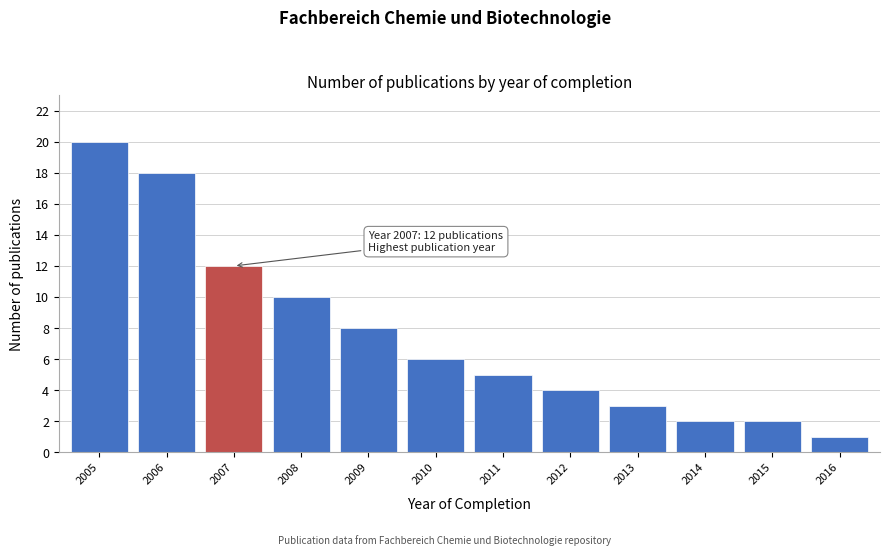

Reading left to right, what are all the values shown in this chart?

2005=20	2006=18	2007=12	2008=10	2009=8	2010=6	2011=5	2012=4	2013=3	2014=2	2015=2	2016=1